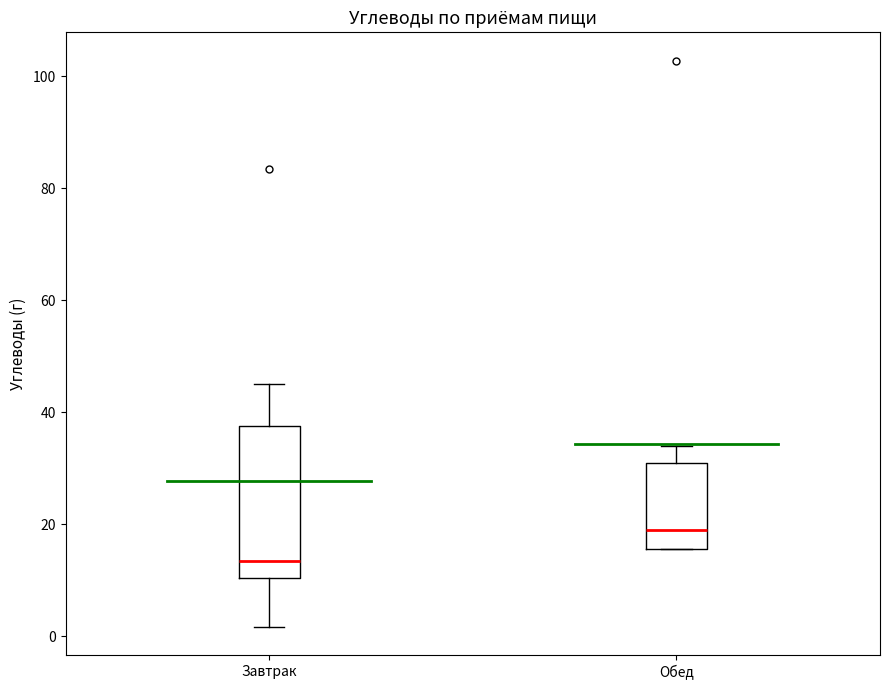

Reading left to right, transcribe this box plot: for each box, give where its median line is, the range the box spans, and where its two whiskers end, as read against the y-axis. The values are not printed on the chart, so give them approximately, as read against the axis.

Завтрак: median 14, box 10 to 38, whiskers 2 to 46
Обед: median 18, box 16 to 30, whiskers 16 to 34